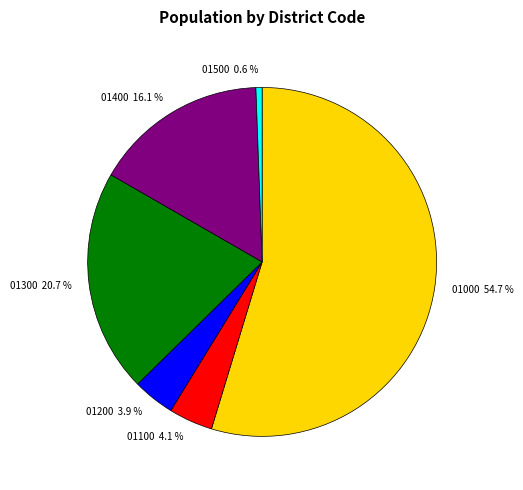

Is 01000 the majority of the pie?

Yes